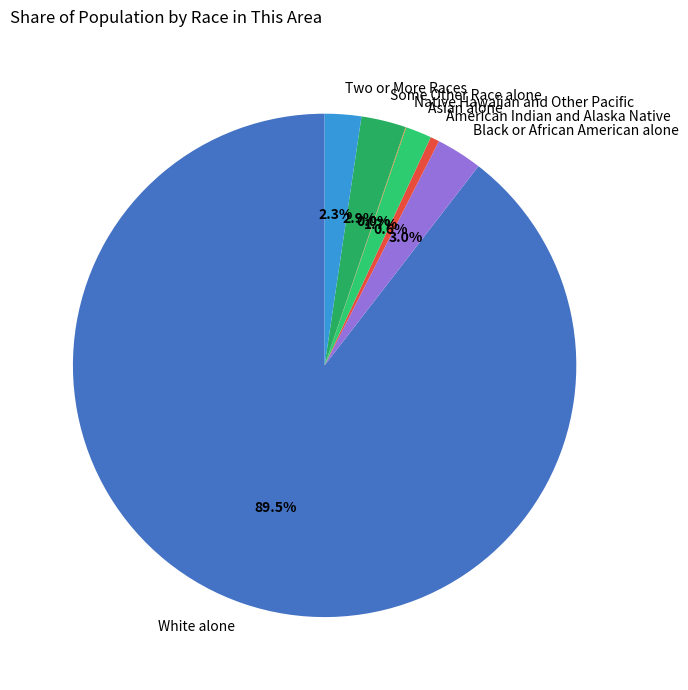

Is Asian alone the majority of the pie?

No